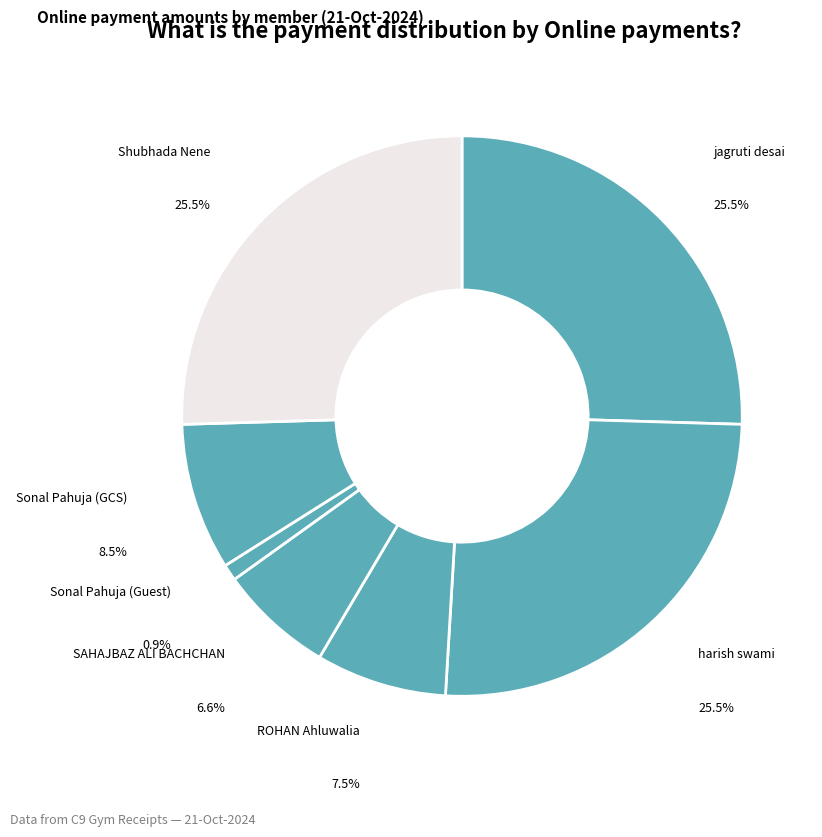

Rank the categories by value from lowest to highest.

Sonal Pahuja (Guest), SAHAJBAZ ALI BACHCHAN, ROHAN Ahluwalia, Sonal Pahuja (GCS), jagruti desai, harish swami, Shubhada Nene